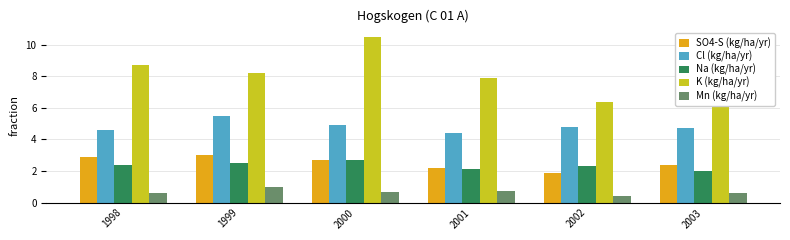

Are the bars grouped side by side (vs. stacked)?

Yes